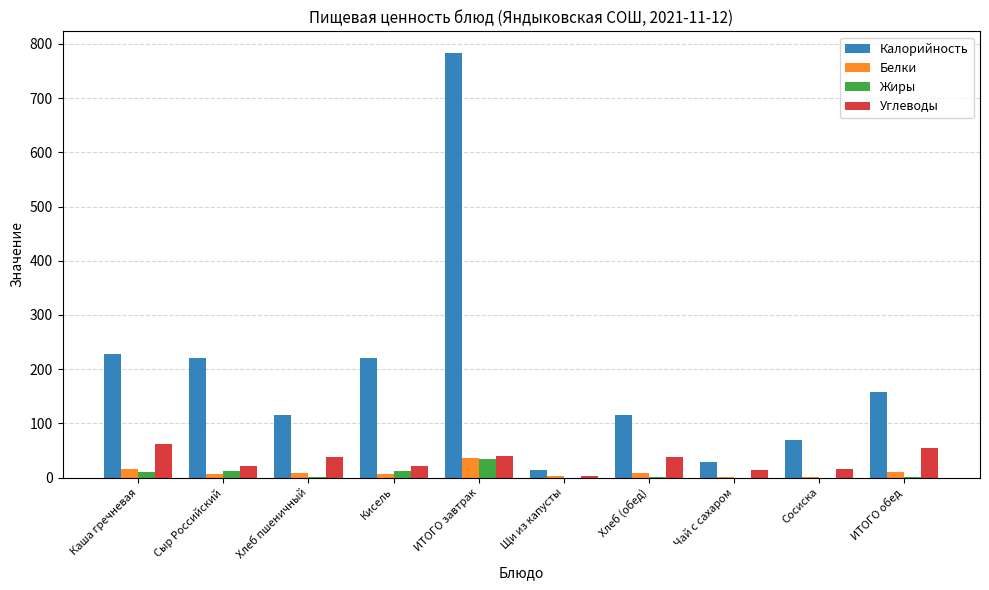

What is the sum of the Жиры values at Каша гречневая and Щи из капусты?

10.2